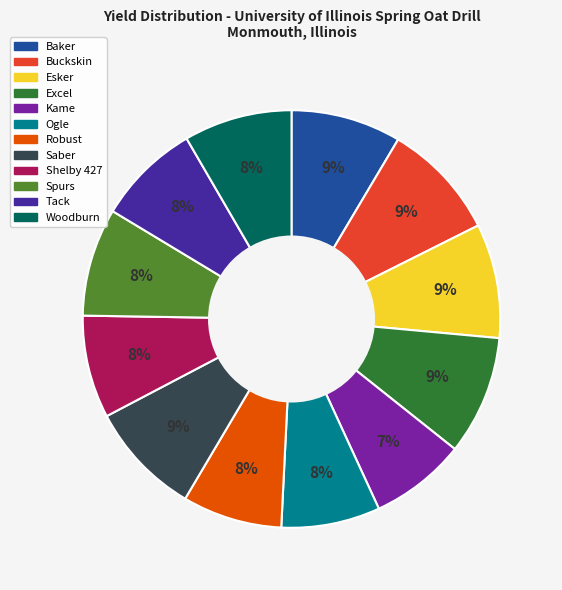

Is there any slice that represents more than half of the pie?

No